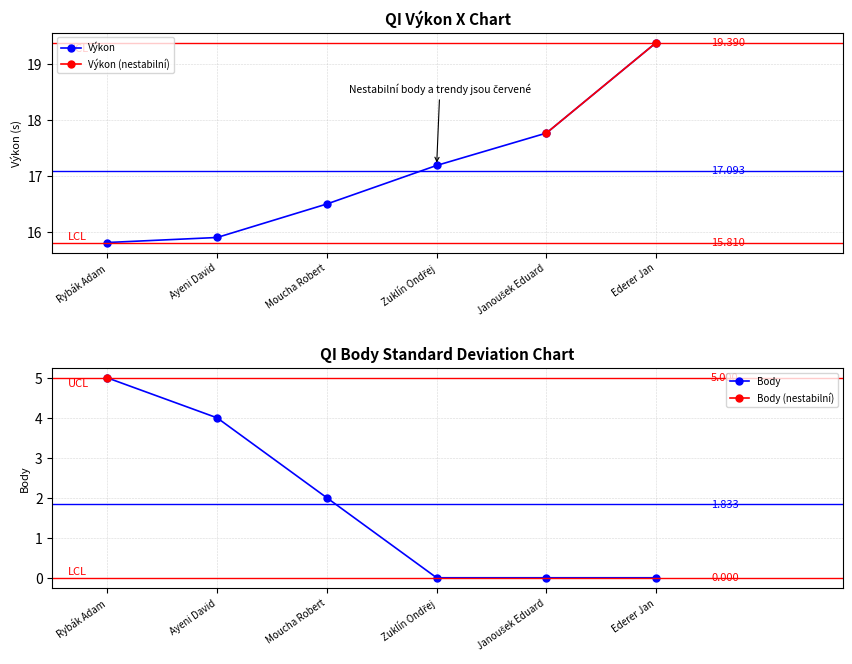

What is the maximum value for Výkon?

19.4